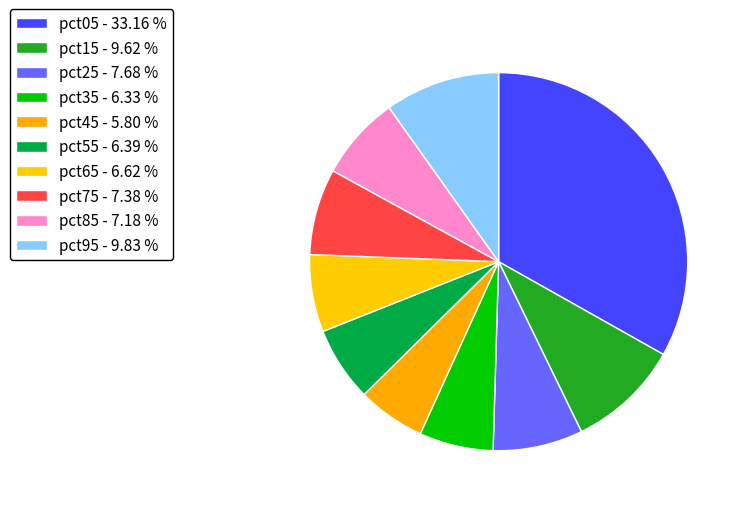

Which category has the biggest portion of the pie?

pct05